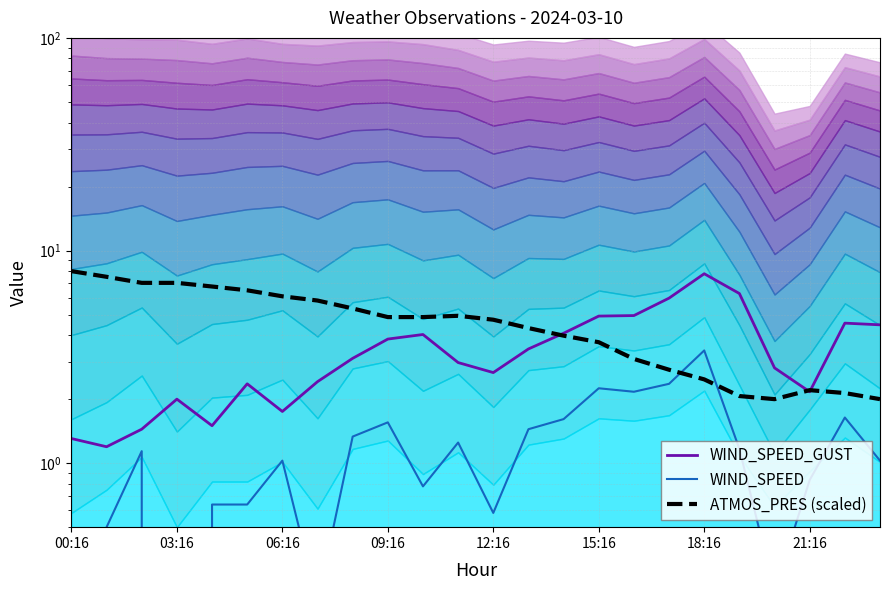

What is the approximate value of WIND_SPEED at 21:16?

0.2